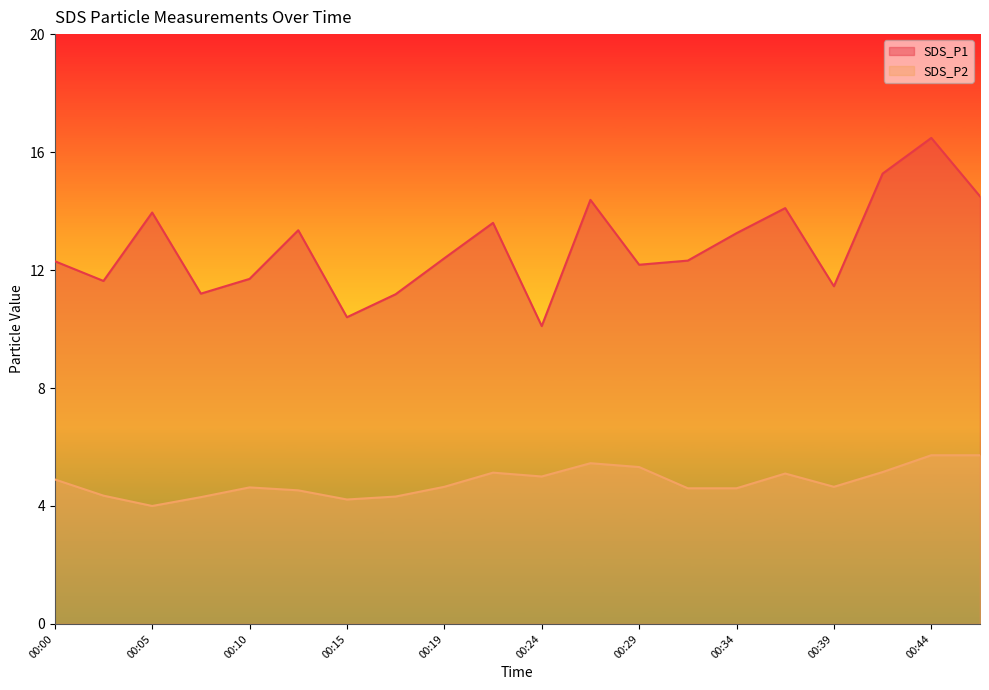

What is the spread (max minus min) of values at 00:34?

8.7